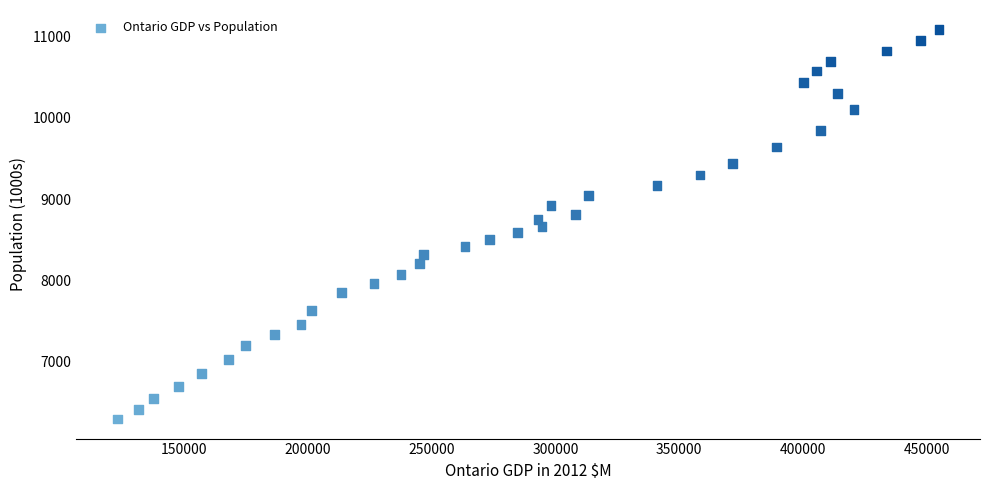

What is the range of X values (max minus min)?

332021.4